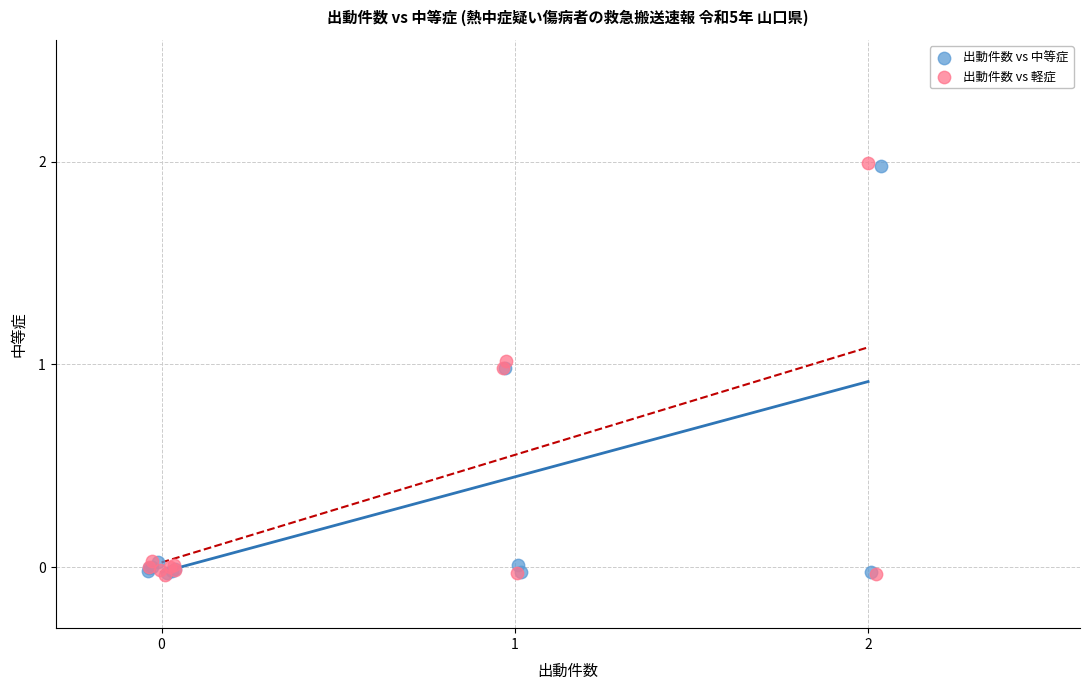

What are all the series names shown in the legend?

出動件数 vs 中等症, 出動件数 vs 軽症